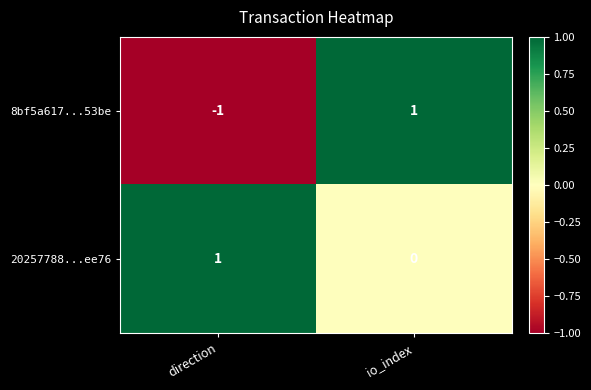

Reading left to right, extract all data points from this chart.

8bf5a617...53be: -1	1
20257788...ee76: 1	0